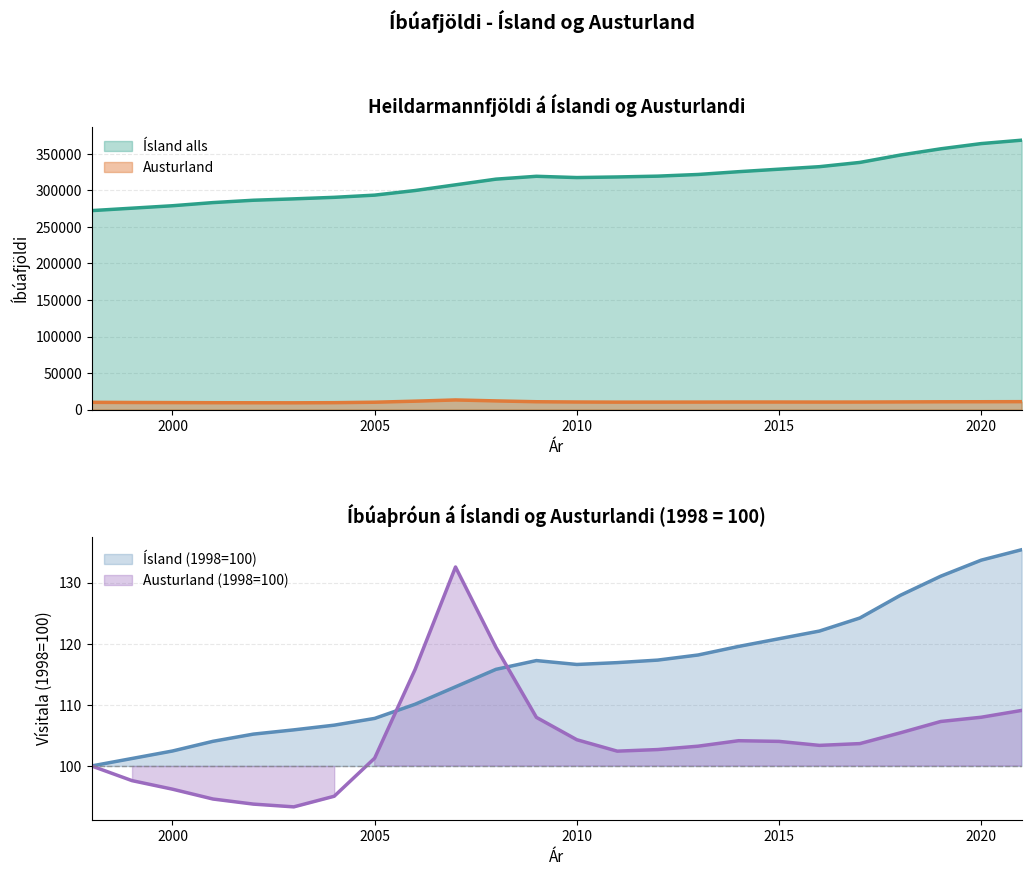

True or false: Austurland and Ísland alls intersect in this chart.

False